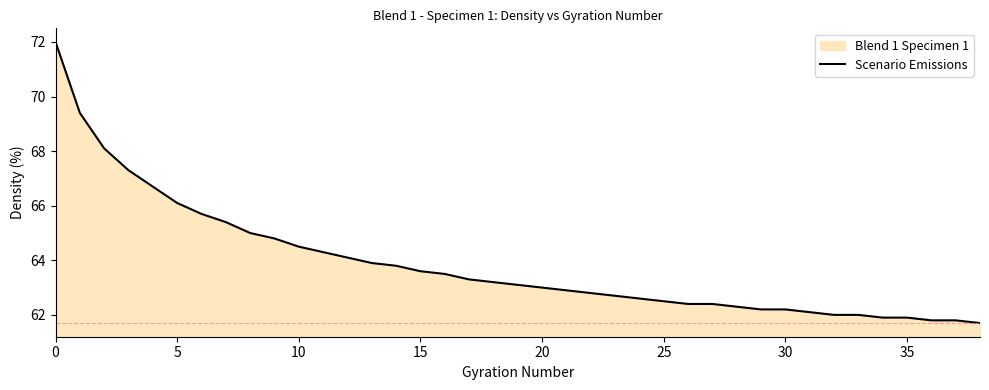

How many lines are shown in the chart?

1